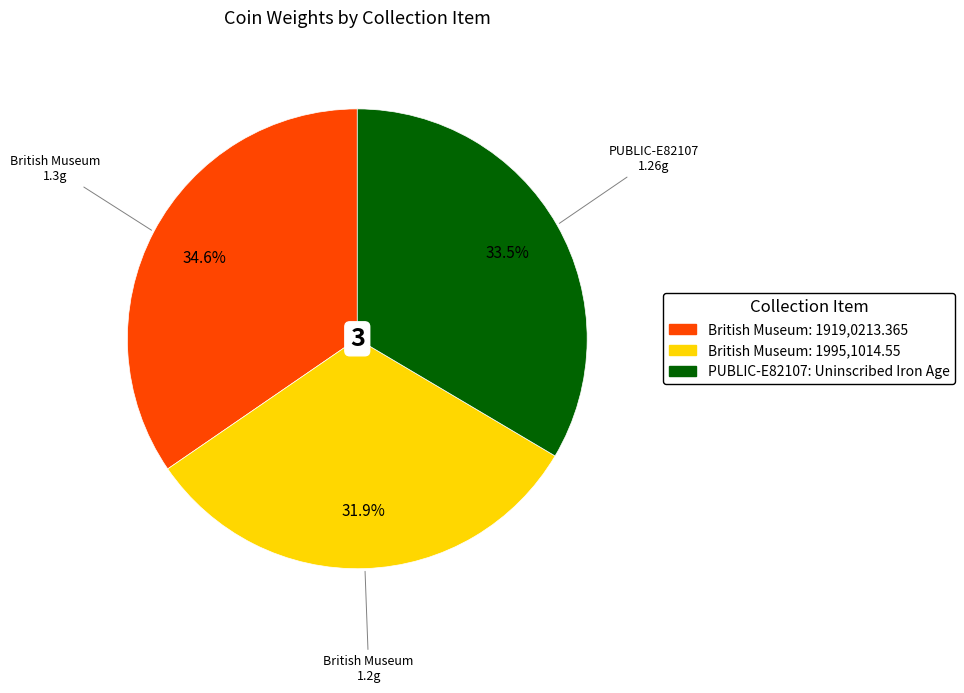

What portion of the pie excludes PUBLIC-E82107: Uninscribed Iron Age?

66.5%